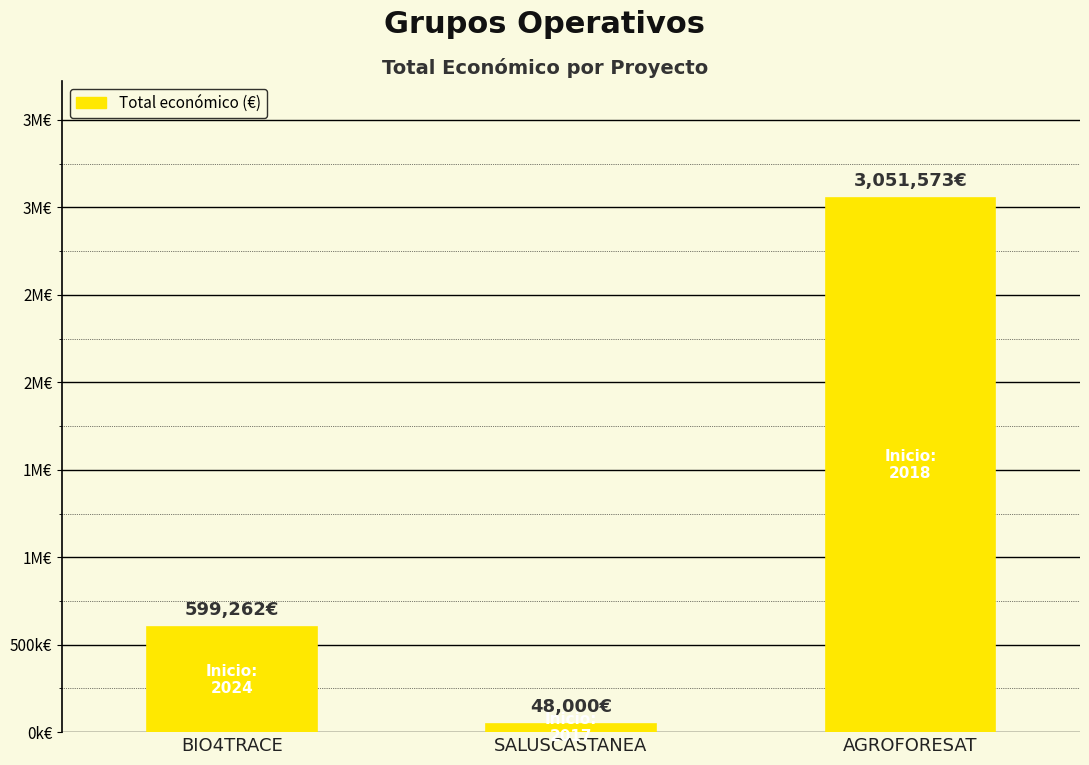

What is the maximum value shown in the chart?

3051573